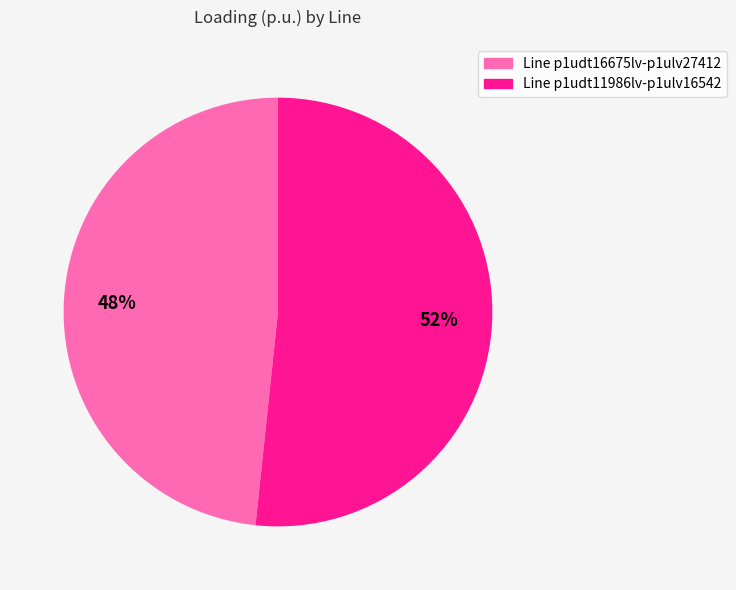

Which category accounts for the majority?

Line p1udt11986lv-p1ulv16542